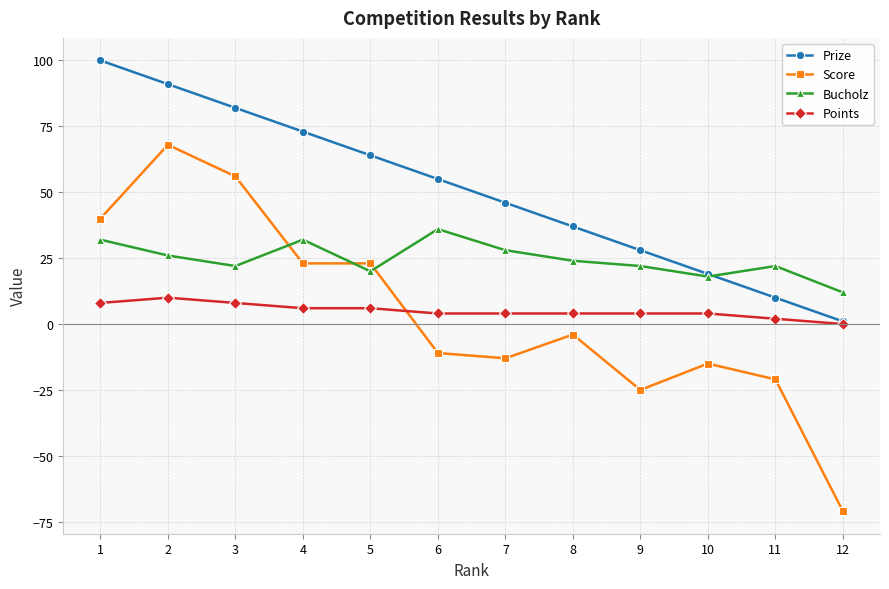

The Score series shows -33 at 11. True or false?

False